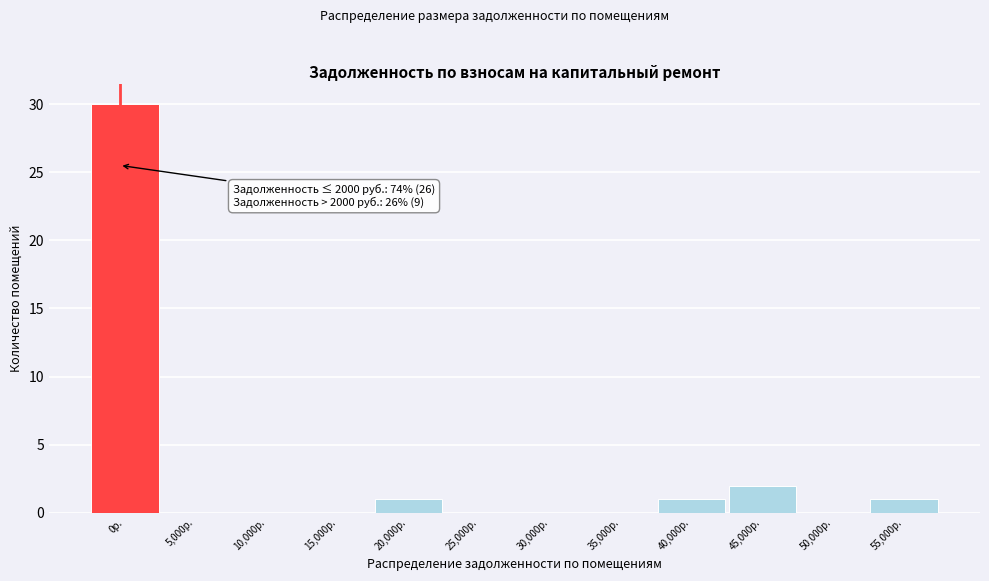

Reading left to right, transcribe all the data shown in this chart.

0р.=30	5,000р.=0	10,000р.=0	15,000р.=0	20,000р.=1	25,000р.=0	30,000р.=0	35,000р.=0	40,000р.=1	45,000р.=2	50,000р.=0	55,000р.=1